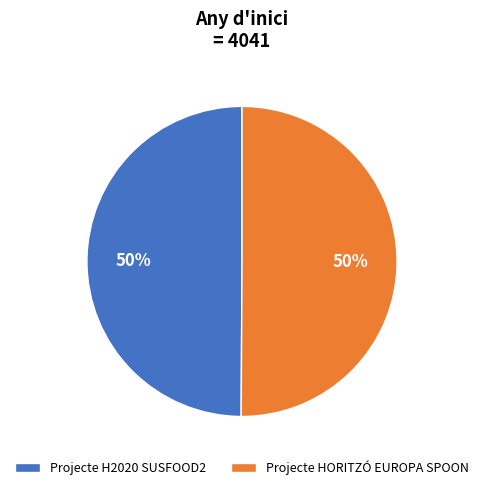

To the nearest percent, what percentage of the pie is Projecte H2020 SUSFOOD2?

50%